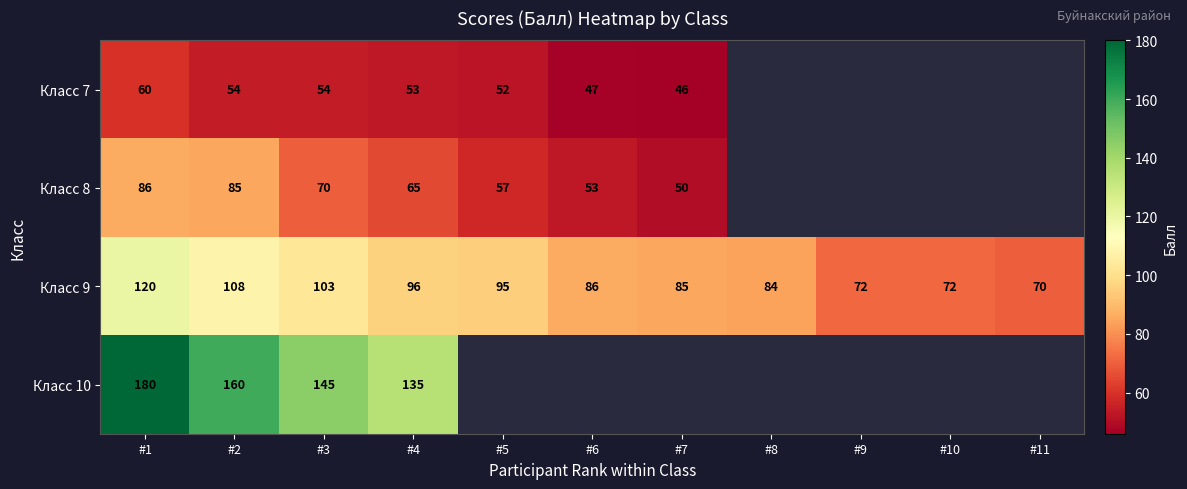

What is the average value of the Класс 9 series?

90